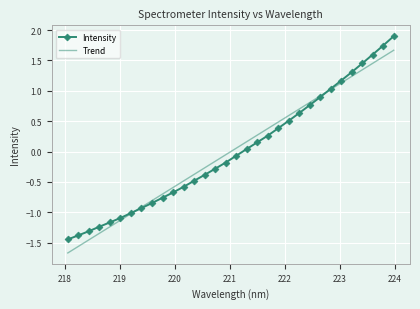

List the series in order of their peak value, highest first.

Intensity, Trend